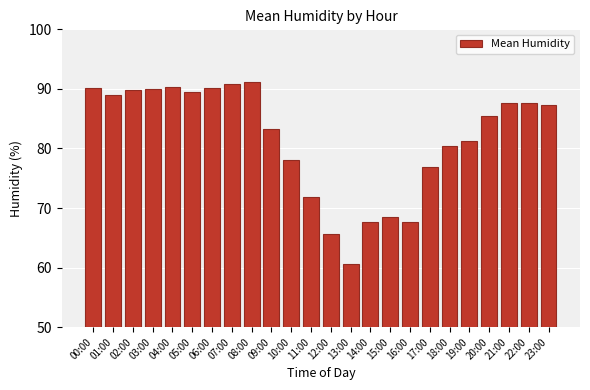

What is the sum of all values?

1960.8